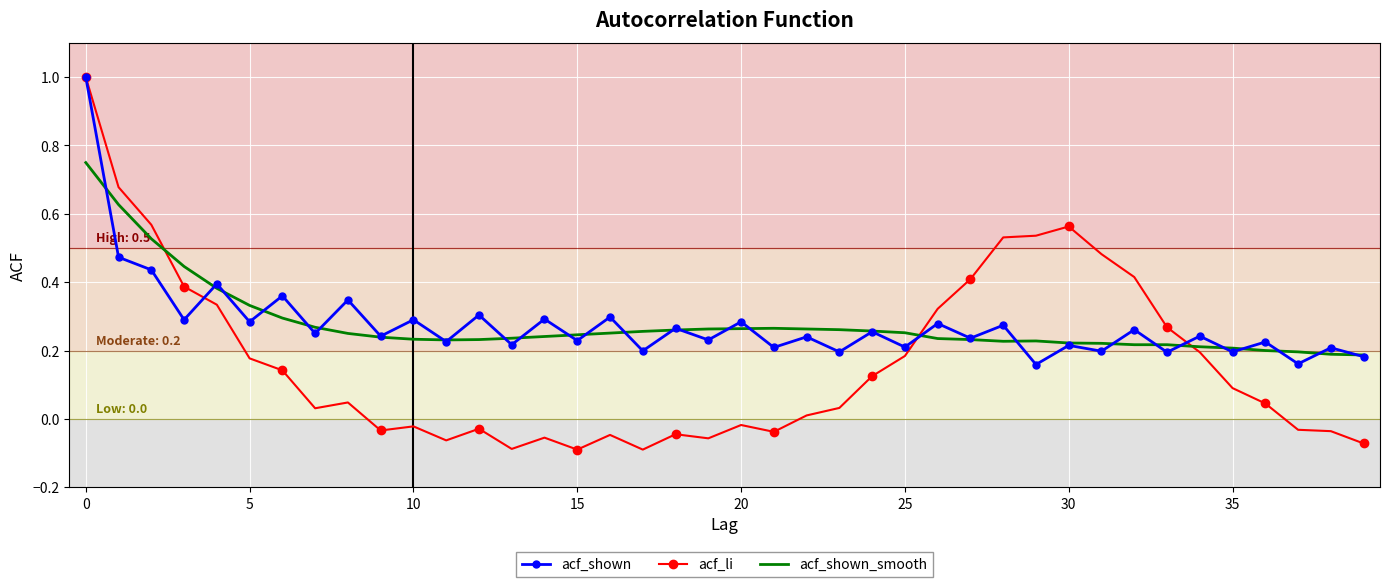

What is the maximum value for acf_shown?

1.0